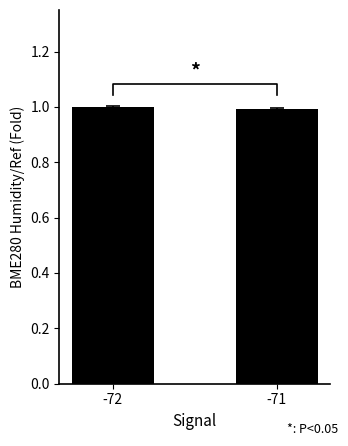

What is the average value?

1.0